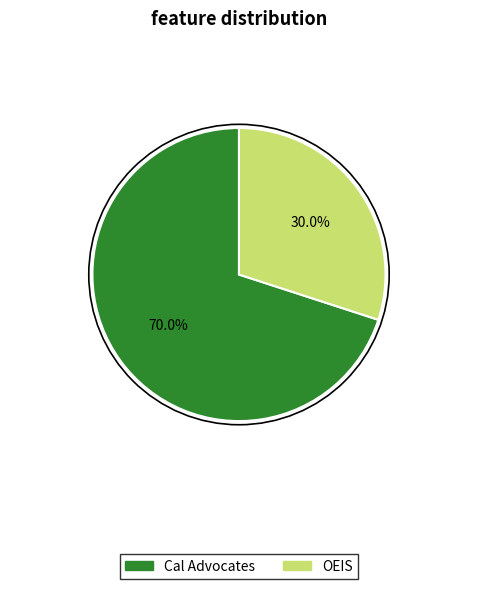

How many slices are in this pie chart?

2